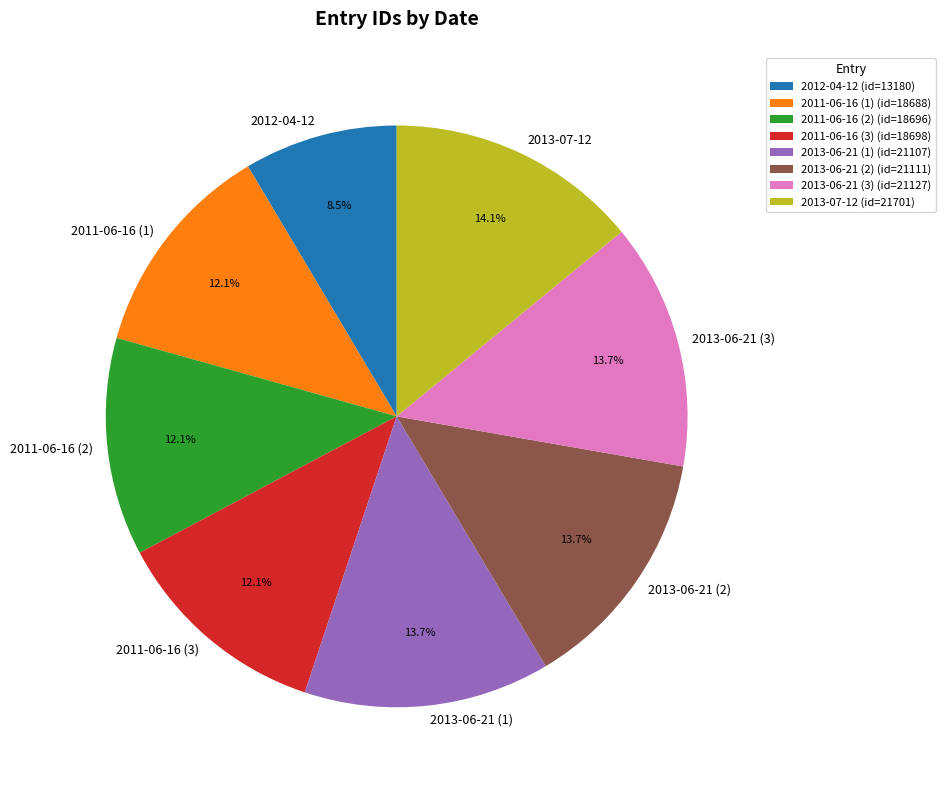

To the nearest percent, what percentage of the pie is 2013-06-21 (3)?

14%